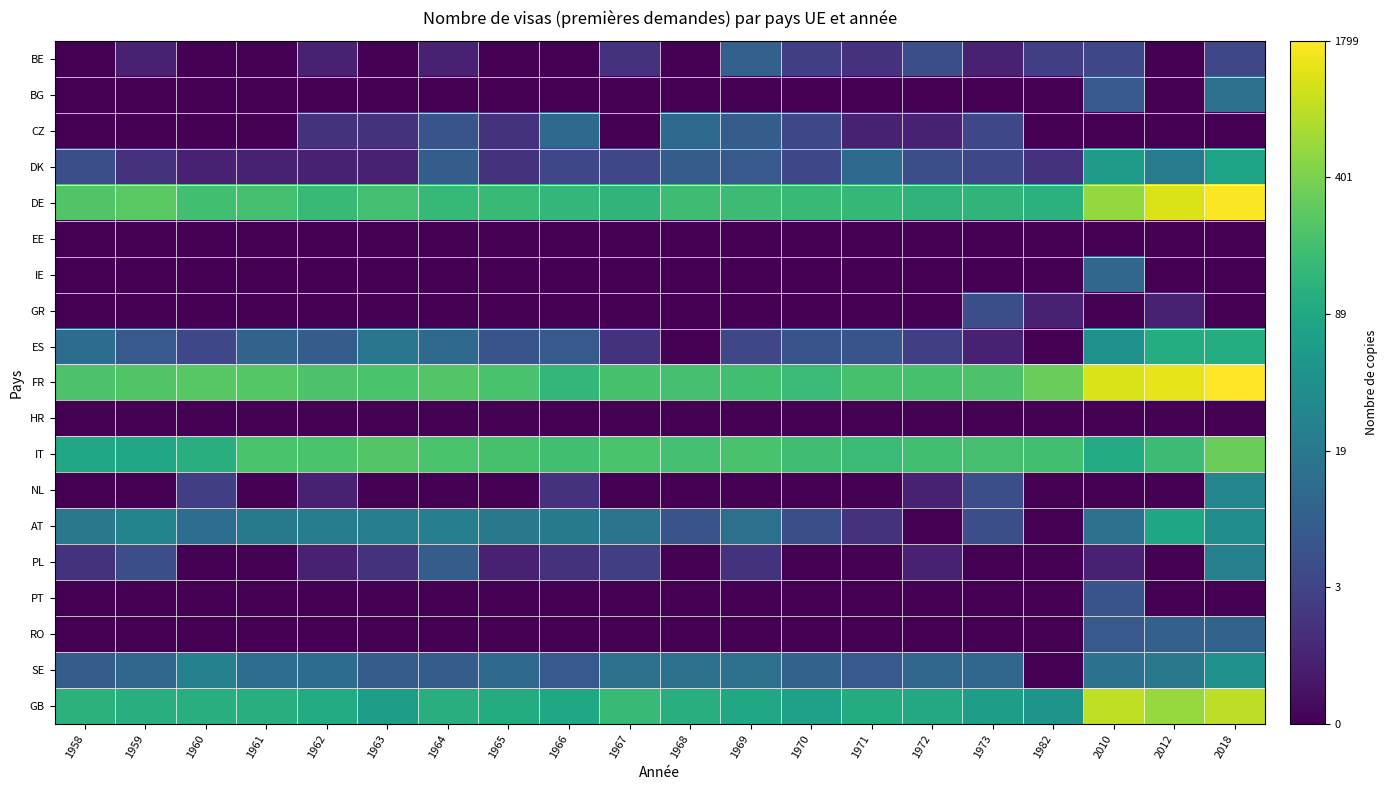

At which category is the sum across all series the highest?

2018